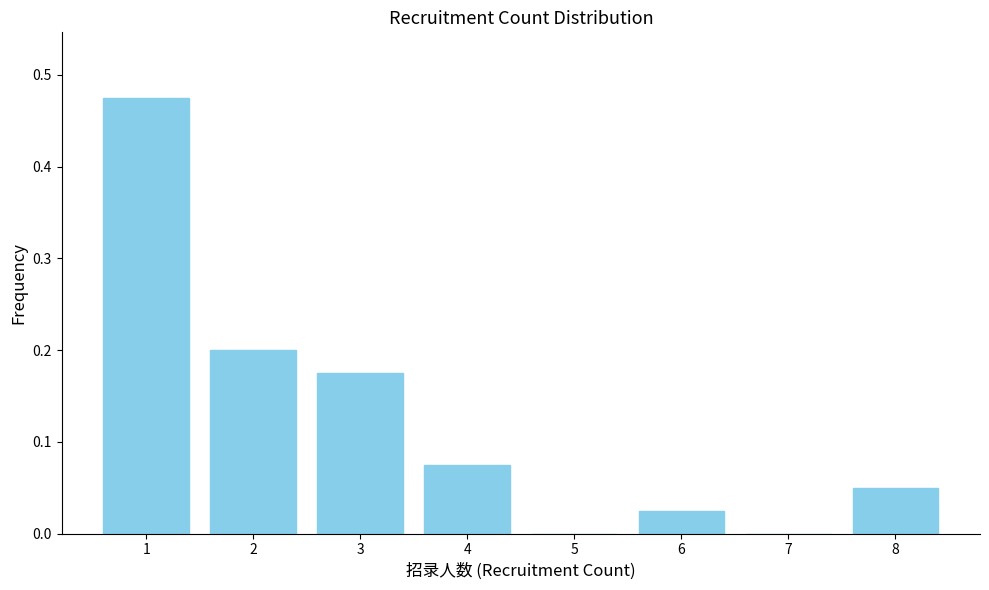

Is it true that the value at 4 is 0.0?

False